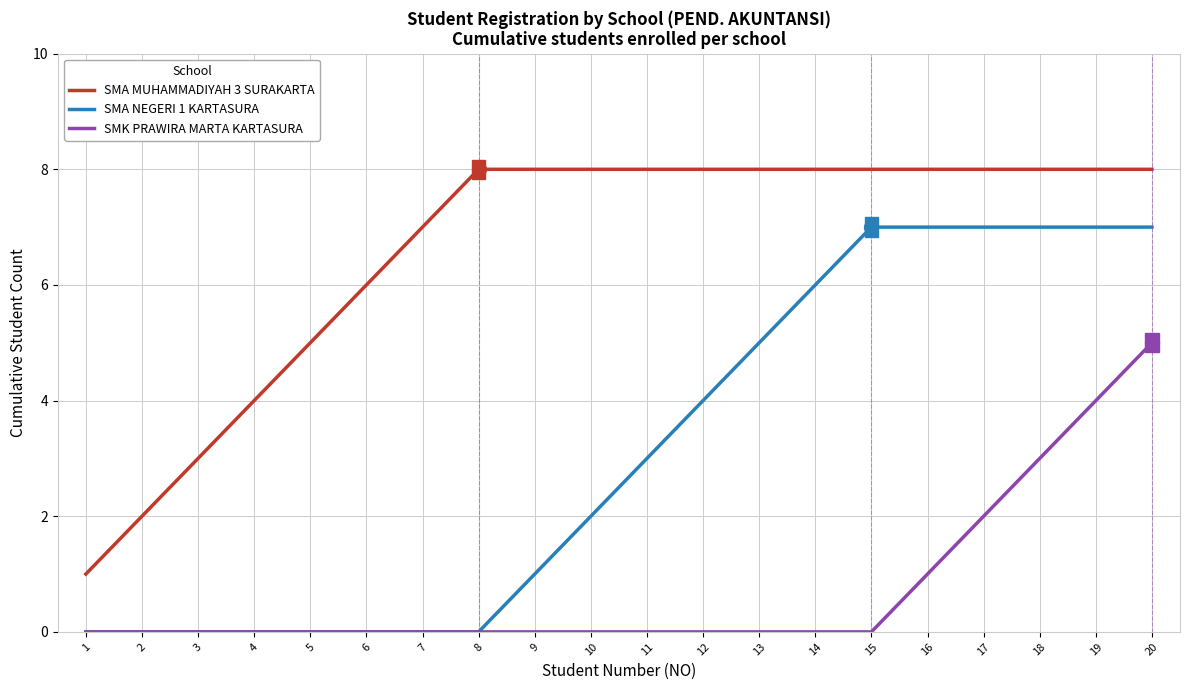

What is the greatest value displayed?

8